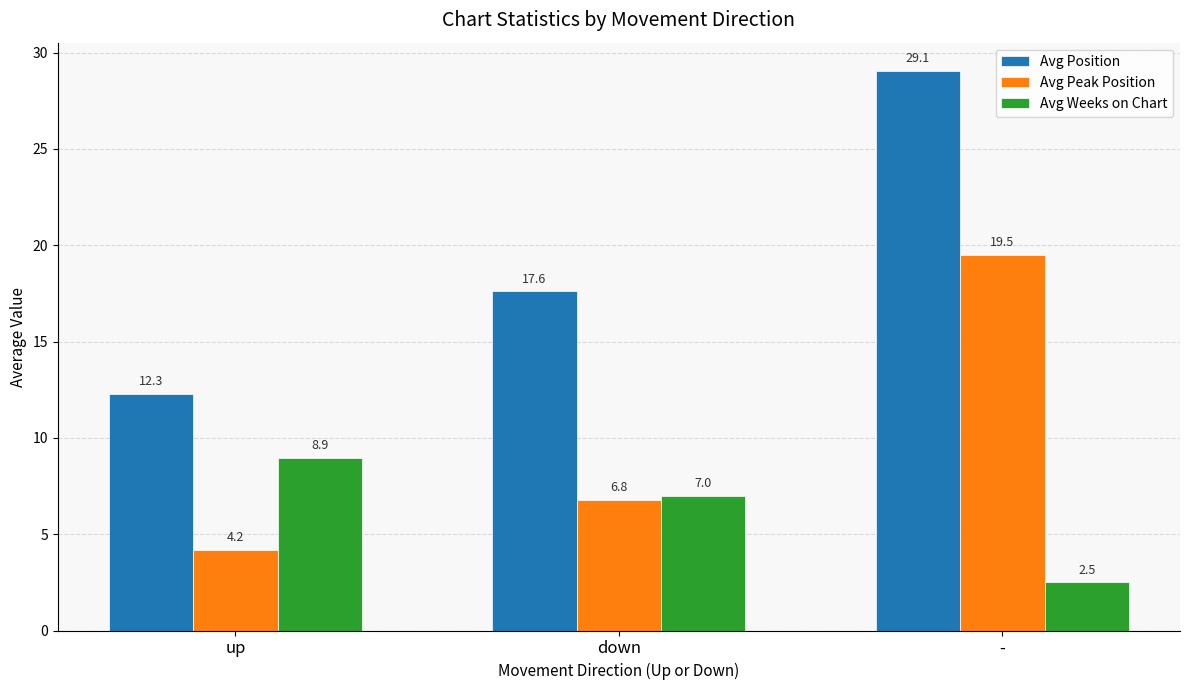

What is the spread (max minus min) of values at -?

26.6